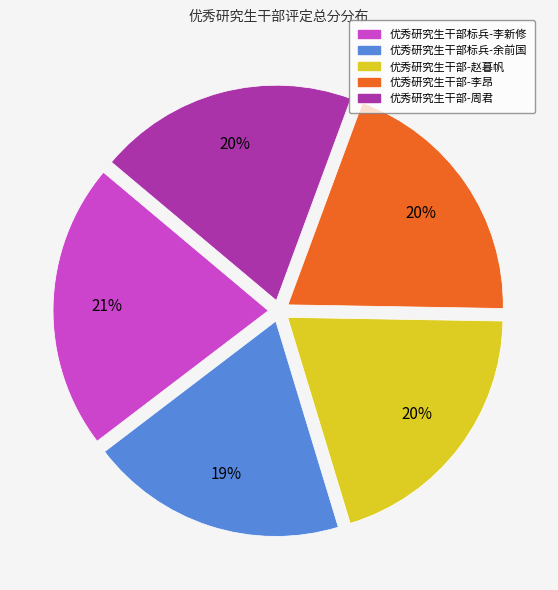

To the nearest percent, what is the average slice percentage?

20%